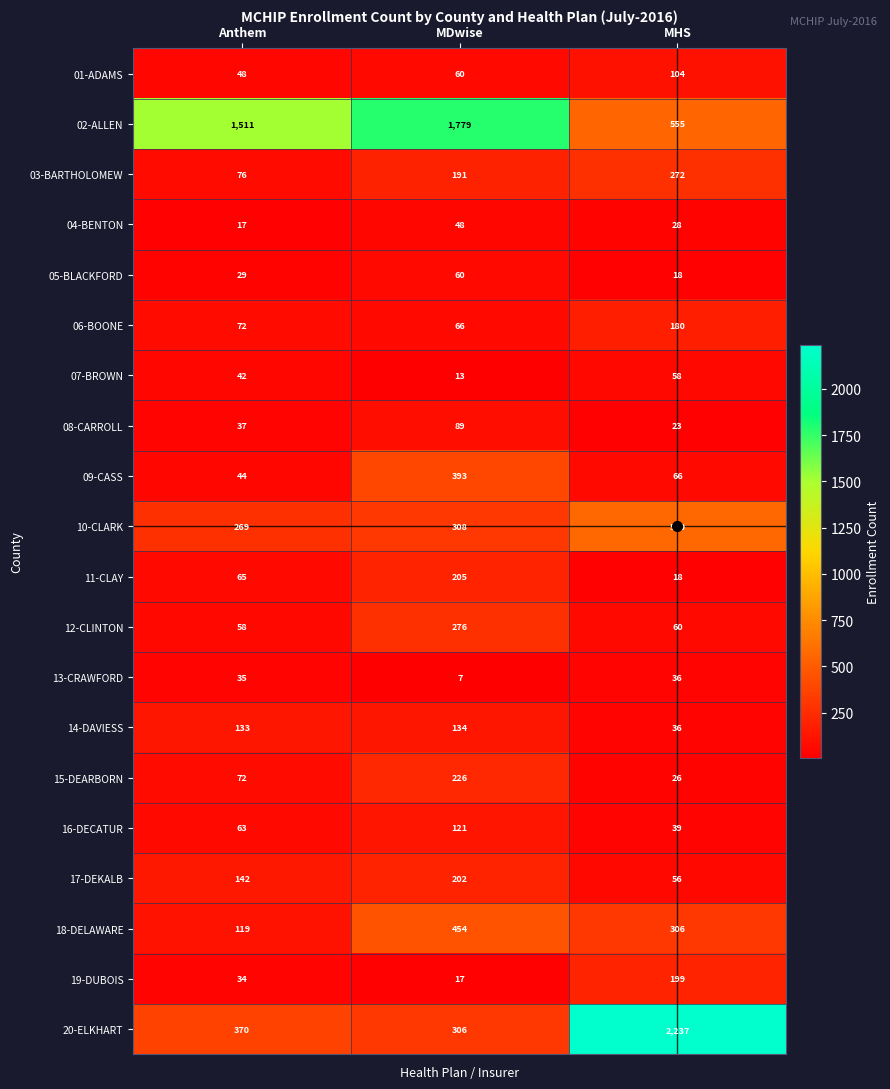

What is the minimum value shown in the chart?

7